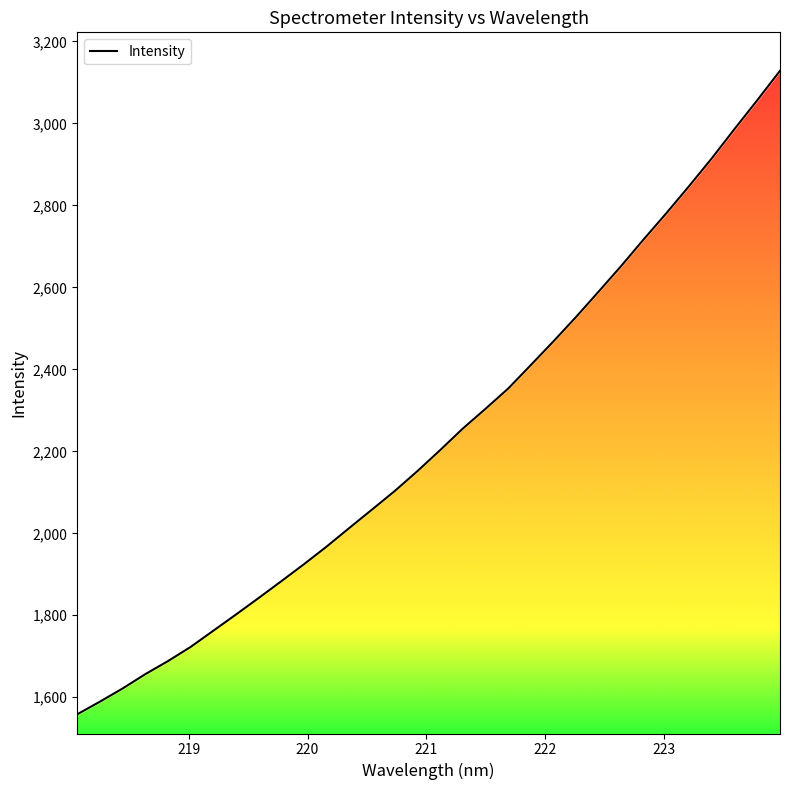

What is the maximum value shown in the chart?

3128.3